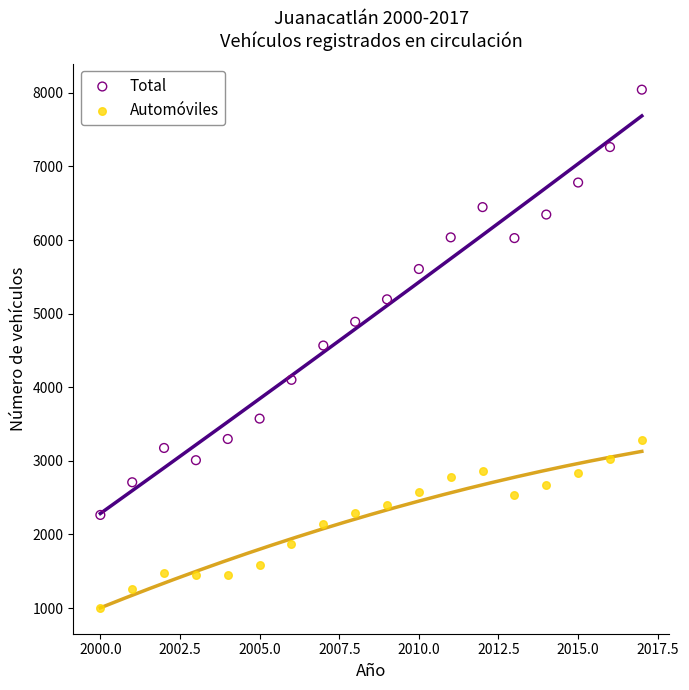

Which series has the widest spread of Y values?

Total